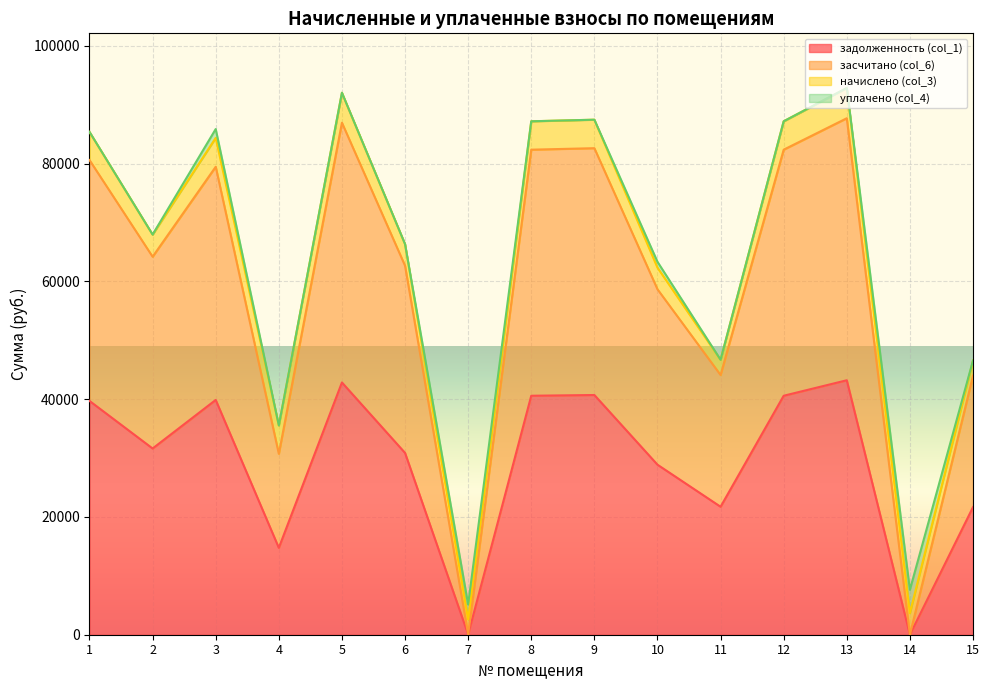

True or false: задолженность (col_1) and засчитано (col_6) intersect in this chart.

False